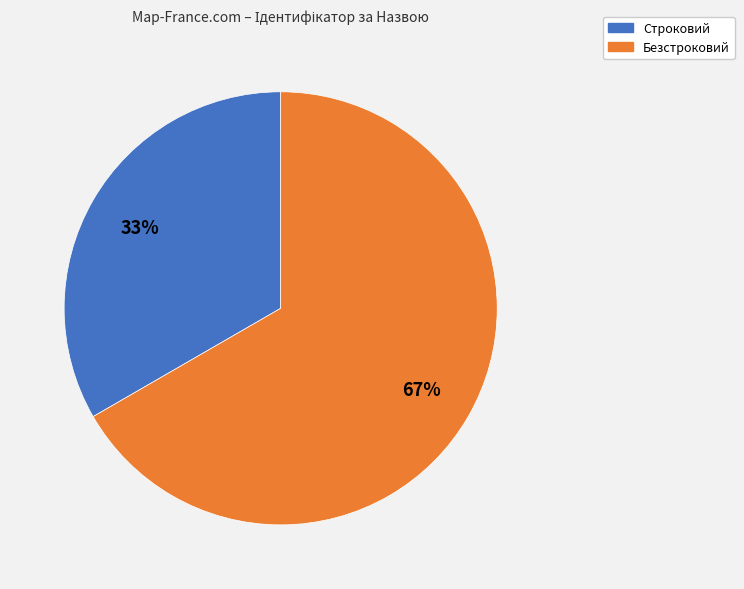

The Строковий slice represents 33% of the pie. True or false?

True